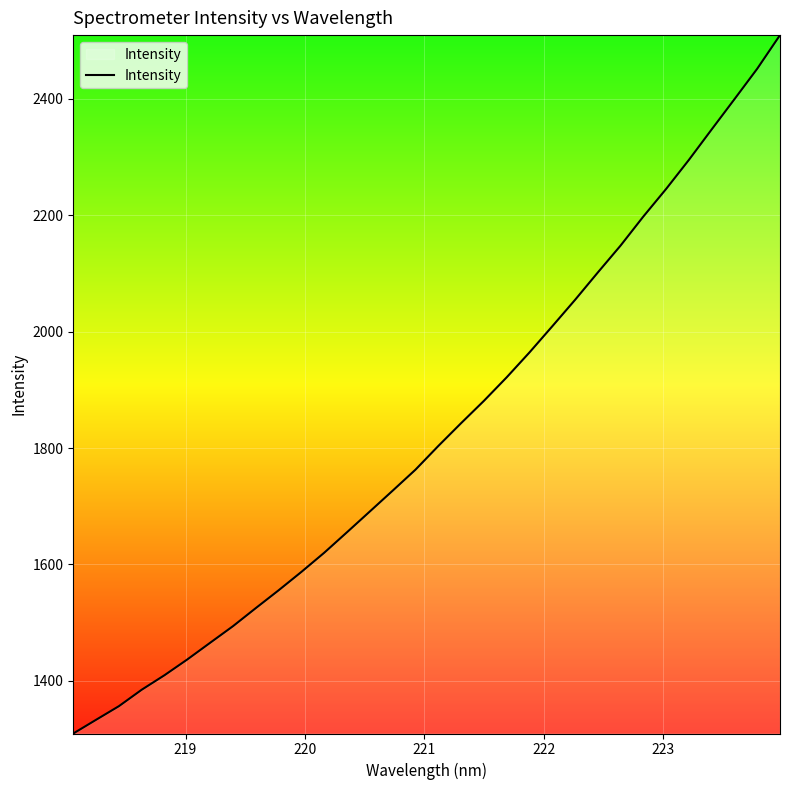

What is the maximum value shown in the chart?

2509.4